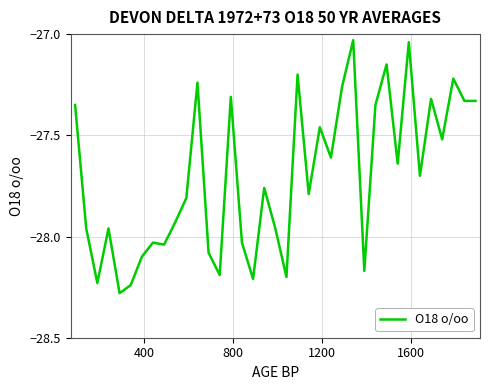

Does the chart have visible grid lines?

Yes